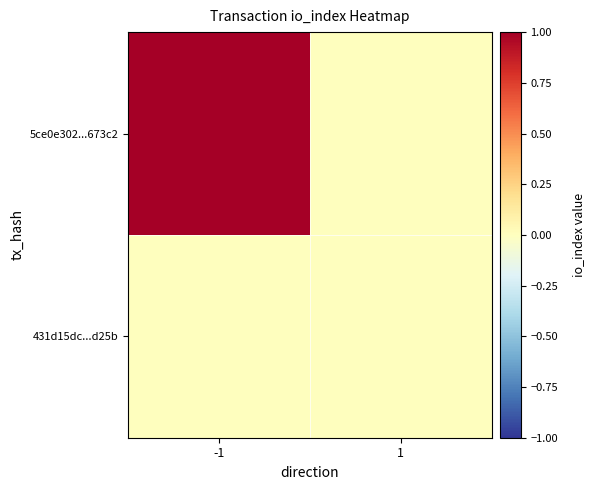

Between -1 and 1, which is larger?

-1